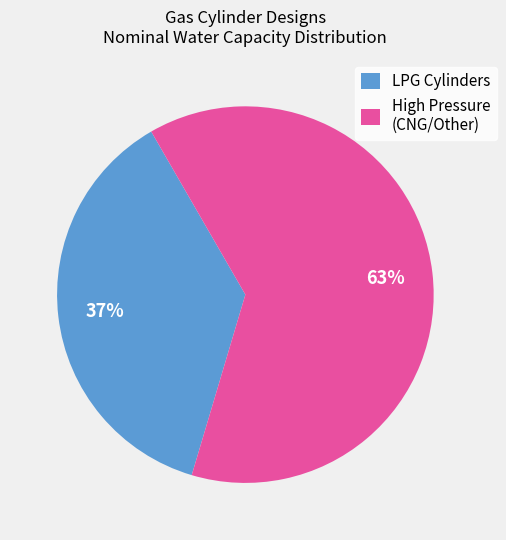

Which slice is the smallest?

LPG Cylinders